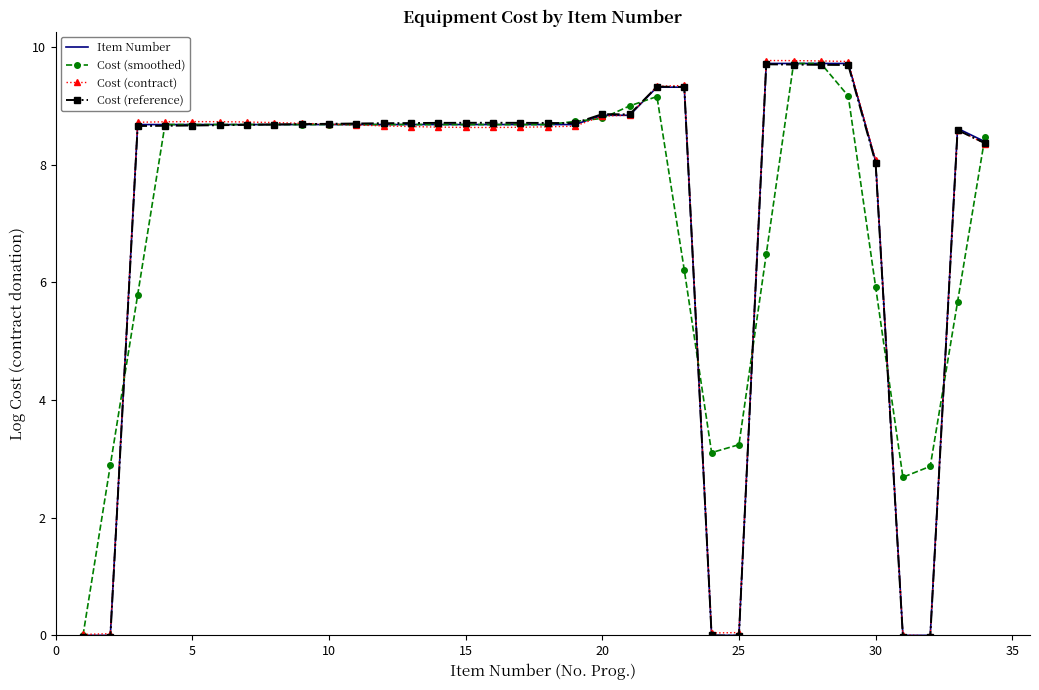

What is the highest value of the Item Number series?

9.7